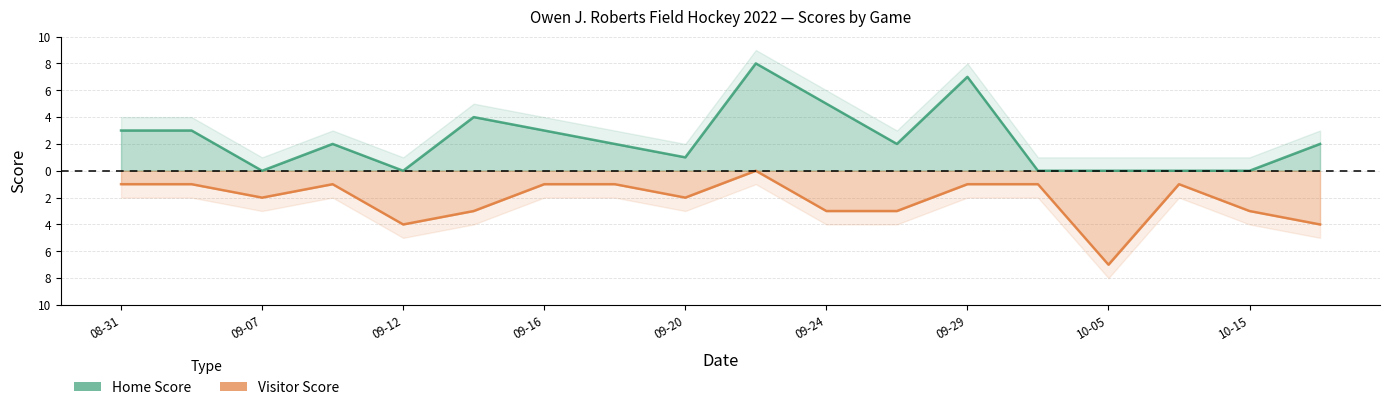

What is the label of the 4th point from the left?

2022-09-09